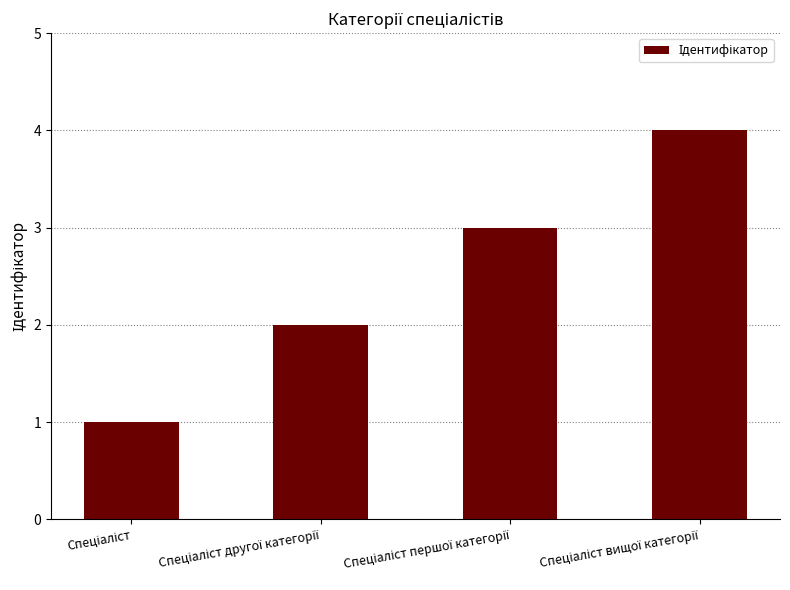

What is the sum of all values?

10